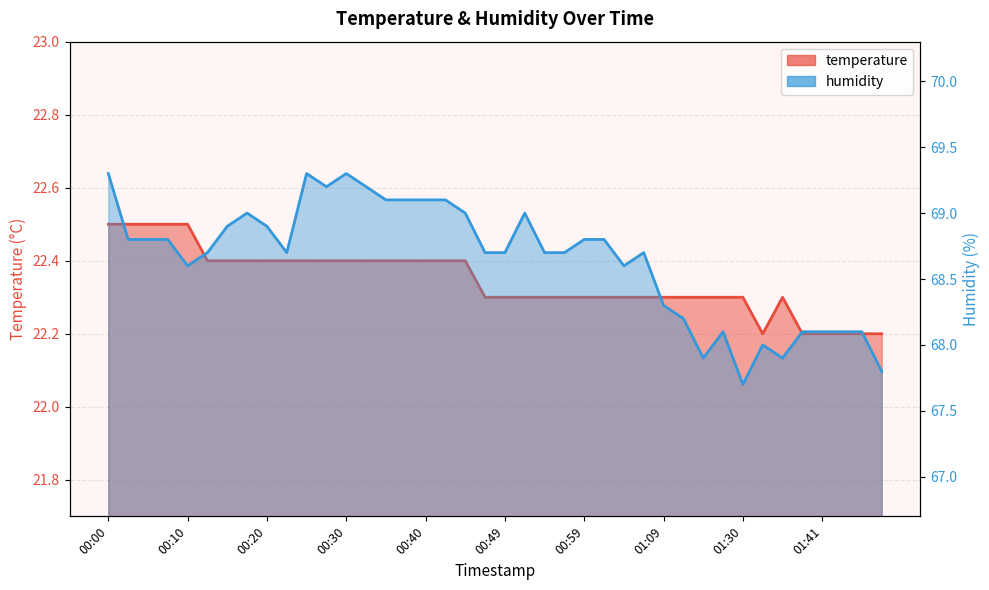

True or false: temperature has more than 1 interior local peaks.

False